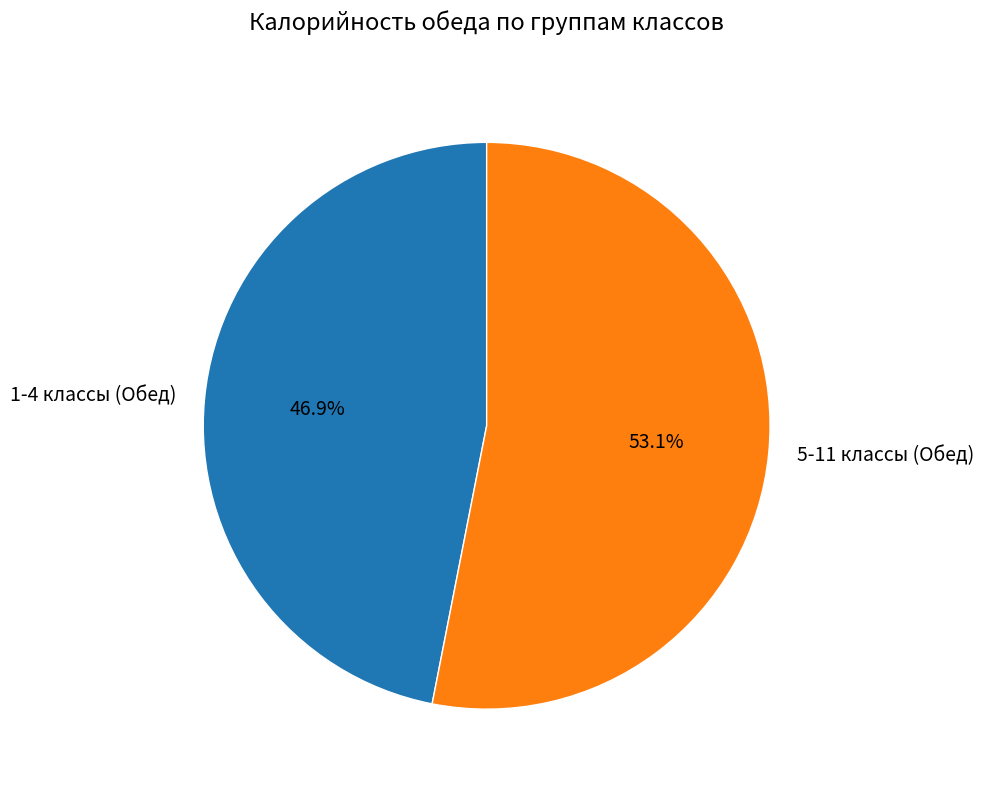

Rank the categories by value from highest to lowest.

5-11 классы (Обед), 1-4 классы (Обед)